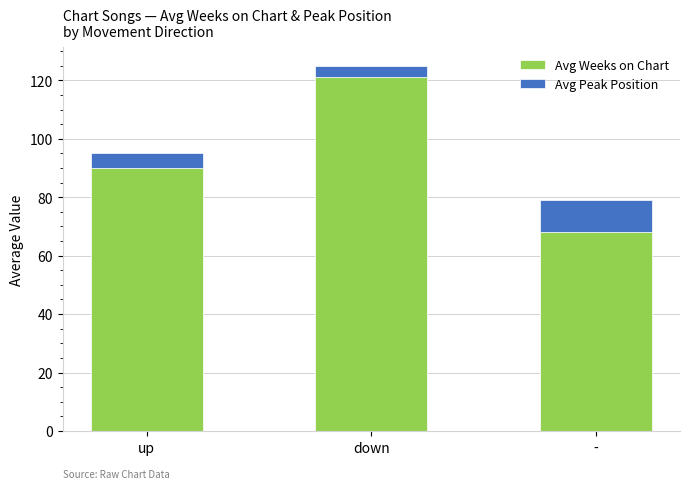

How many categories are shown in the chart?

3